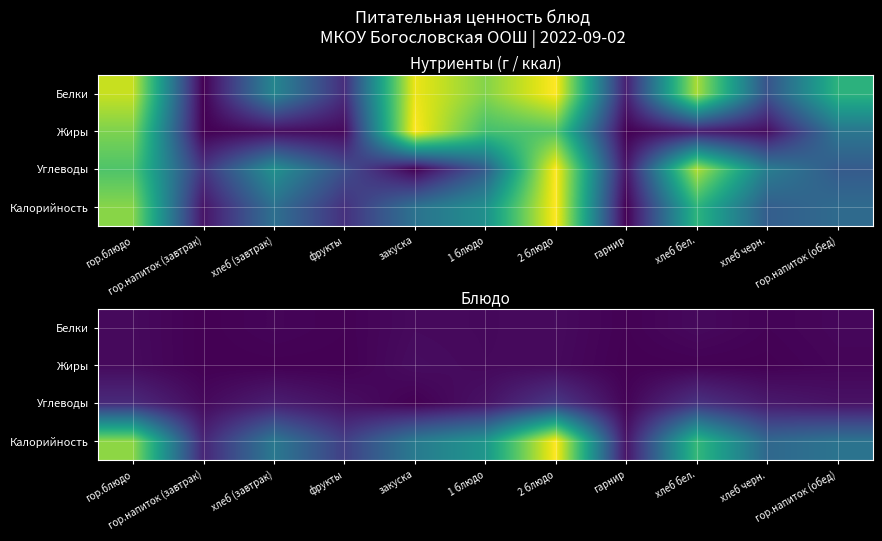

What is the total value across all series at закуска?

123.3